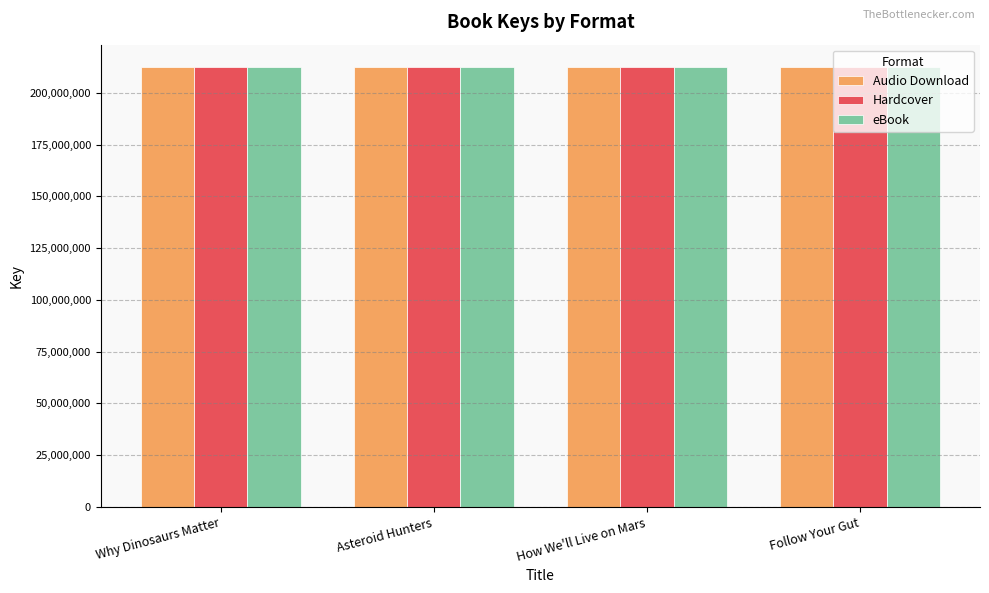

What is the total value across all series at Follow Your Gut?

637812288